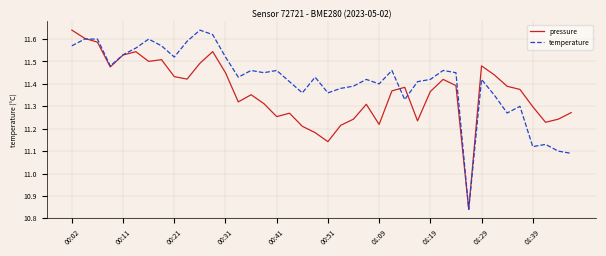

True or false: temperature has more than 1 points higher than both neighbors.

True